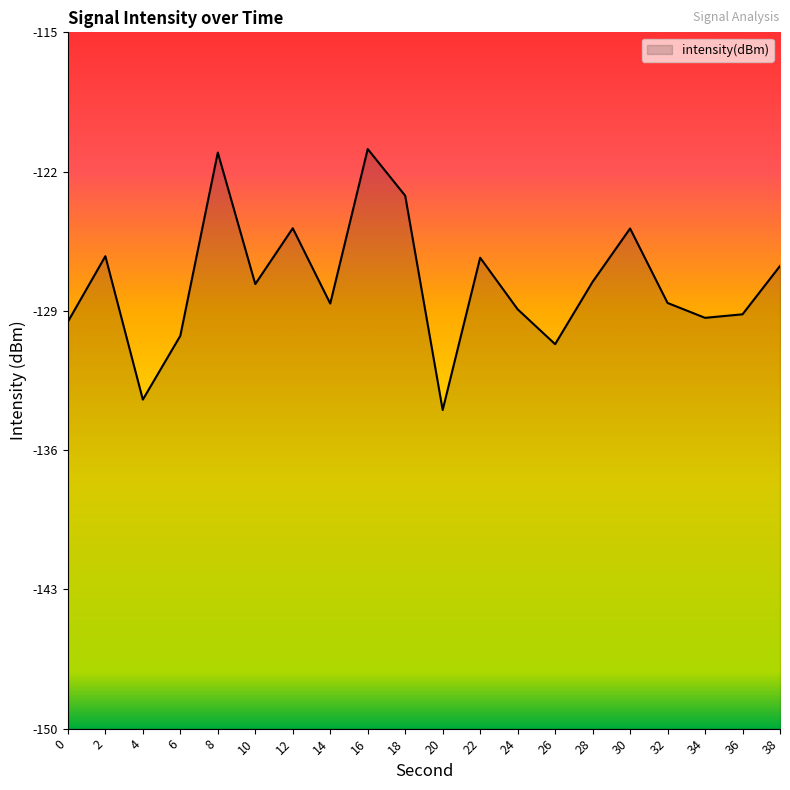

What is the value of the 6th point from the left?

-127.7